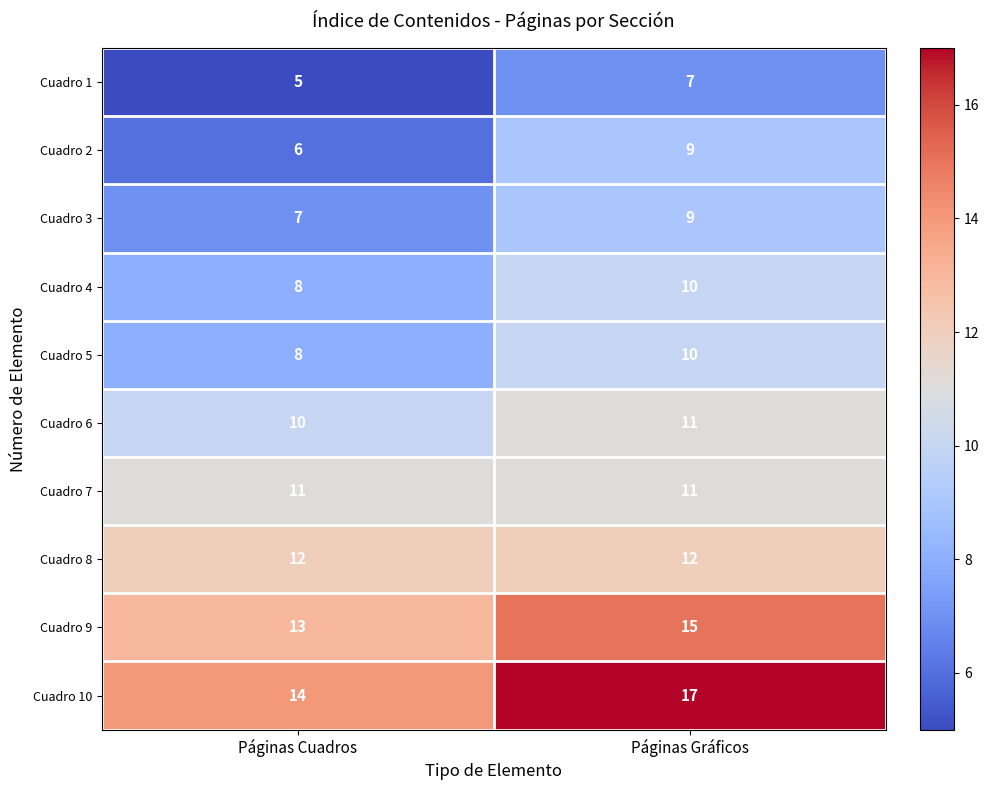

The Cuadro 5 series shows 8 at Páginas Cuadros. True or false?

True